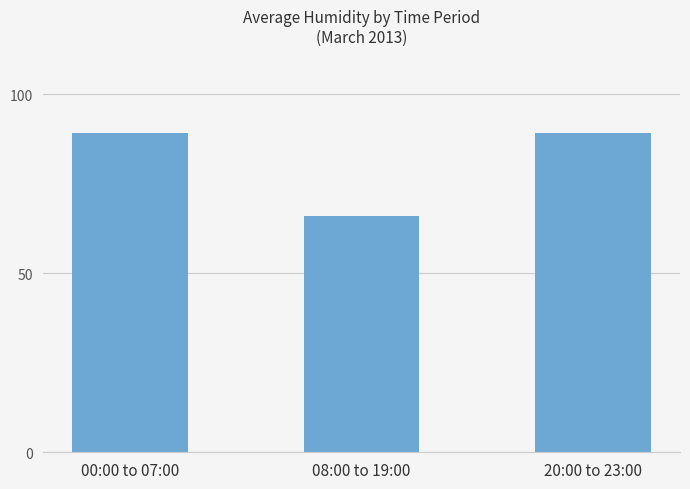

What is the difference between the values at 08:00 to 19:00 and 20:00 to 23:00?

23